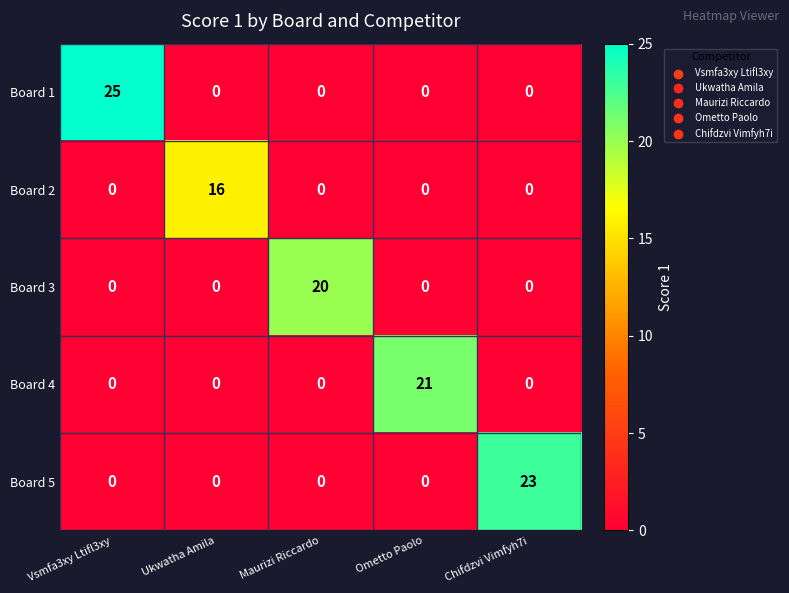

Which series has the largest total across all categories?

Board 1